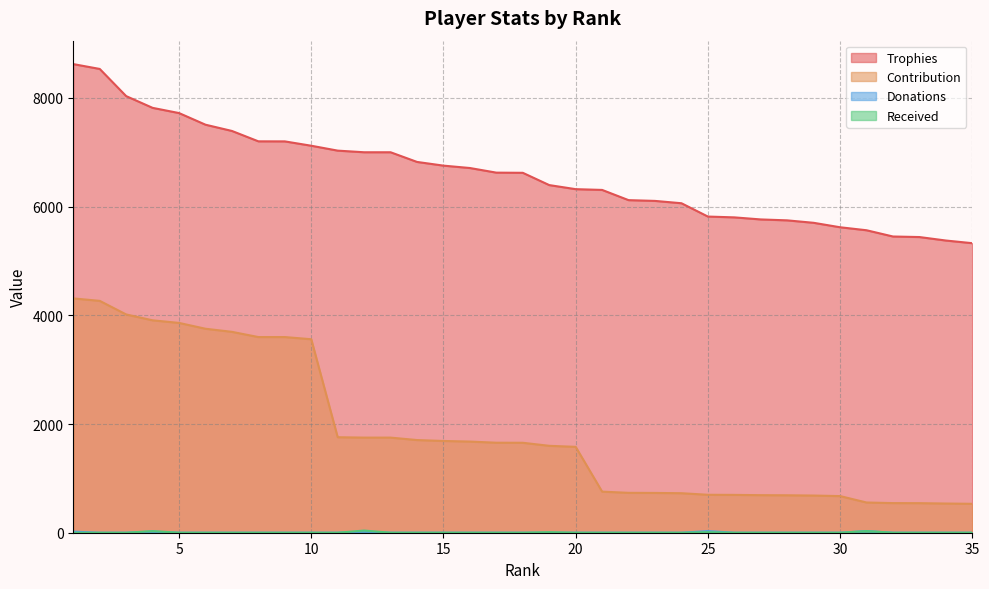

Is it true that Donations equals -12 at 17?

False